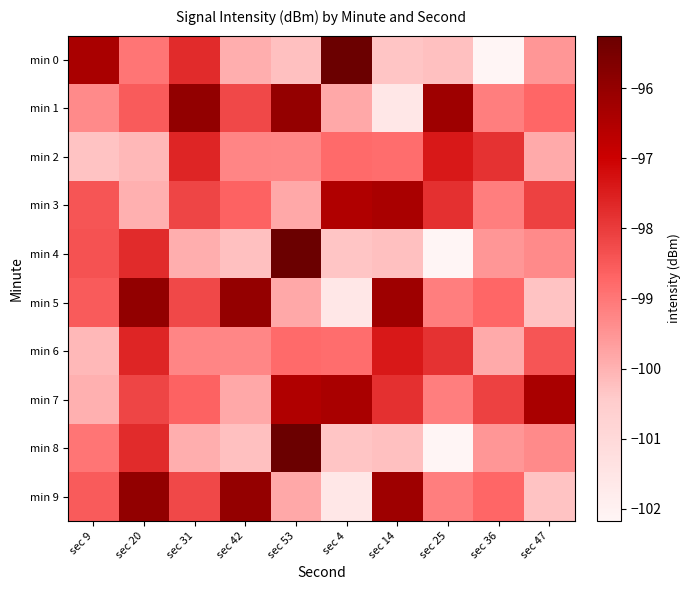

Reading left to right, extract all data points from this chart.

min 0: sec 9=0.8	sec 20=0.5	sec 31=0.6	sec 42=0.3	sec 53=0.3	sec 4=1.0	sec 14=0.3	sec 25=0.3	sec 36=0.0	sec 47=0.4
min 1: sec 9=0.4	sec 20=0.5	sec 31=0.9	sec 42=0.6	sec 53=0.9	sec 4=0.3	sec 14=0.1	sec 25=0.9	sec 36=0.4	sec 47=0.5
min 2: sec 9=0.3	sec 20=0.3	sec 31=0.7	sec 42=0.4	sec 53=0.4	sec 4=0.5	sec 14=0.5	sec 25=0.7	sec 36=0.6	sec 47=0.3
min 3: sec 9=0.5	sec 20=0.3	sec 31=0.6	sec 42=0.5	sec 53=0.3	sec 4=0.8	sec 14=0.8	sec 25=0.6	sec 36=0.4	sec 47=0.6
min 4: sec 9=0.5	sec 20=0.6	sec 31=0.3	sec 42=0.3	sec 53=1.0	sec 4=0.3	sec 14=0.3	sec 25=0.0	sec 36=0.4	sec 47=0.4
min 5: sec 9=0.5	sec 20=0.9	sec 31=0.6	sec 42=0.9	sec 53=0.3	sec 4=0.1	sec 14=0.9	sec 25=0.4	sec 36=0.5	sec 47=0.3
min 6: sec 9=0.3	sec 20=0.7	sec 31=0.4	sec 42=0.4	sec 53=0.5	sec 4=0.5	sec 14=0.7	sec 25=0.6	sec 36=0.3	sec 47=0.5
min 7: sec 9=0.3	sec 20=0.6	sec 31=0.5	sec 42=0.3	sec 53=0.8	sec 4=0.8	sec 14=0.6	sec 25=0.4	sec 36=0.6	sec 47=0.8
min 8: sec 9=0.5	sec 20=0.6	sec 31=0.3	sec 42=0.3	sec 53=1.0	sec 4=0.3	sec 14=0.3	sec 25=0.0	sec 36=0.4	sec 47=0.4
min 9: sec 9=0.5	sec 20=0.9	sec 31=0.6	sec 42=0.9	sec 53=0.3	sec 4=0.1	sec 14=0.9	sec 25=0.4	sec 36=0.5	sec 47=0.3